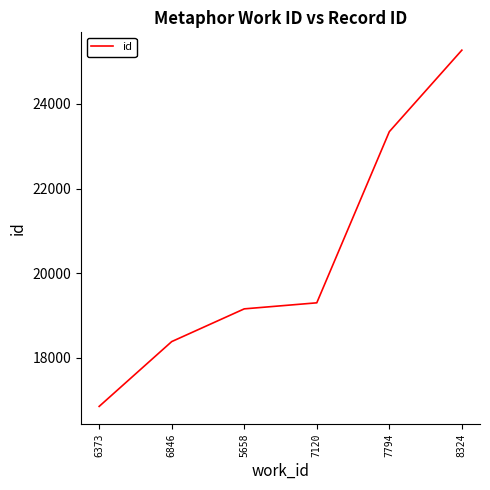

List the labels in order of value, largest first.

8324, 7794, 7120, 5658, 6846, 6373